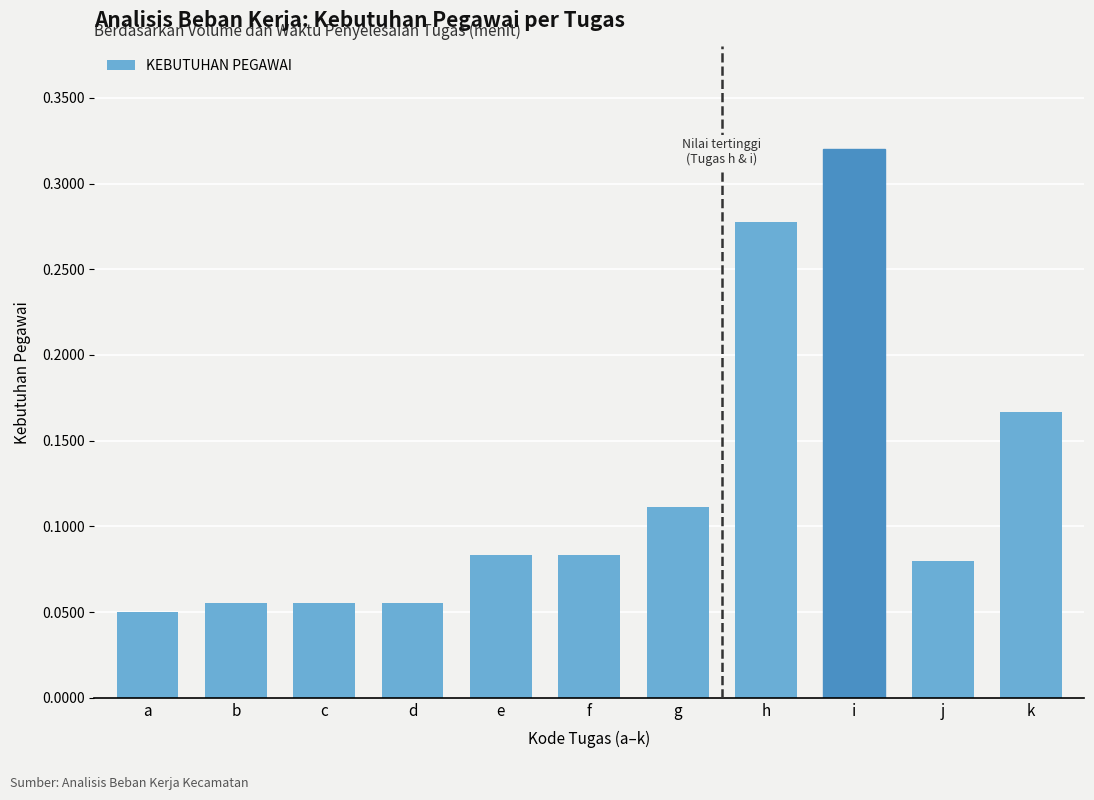

True or false: the data shows 0.0 at j.

False